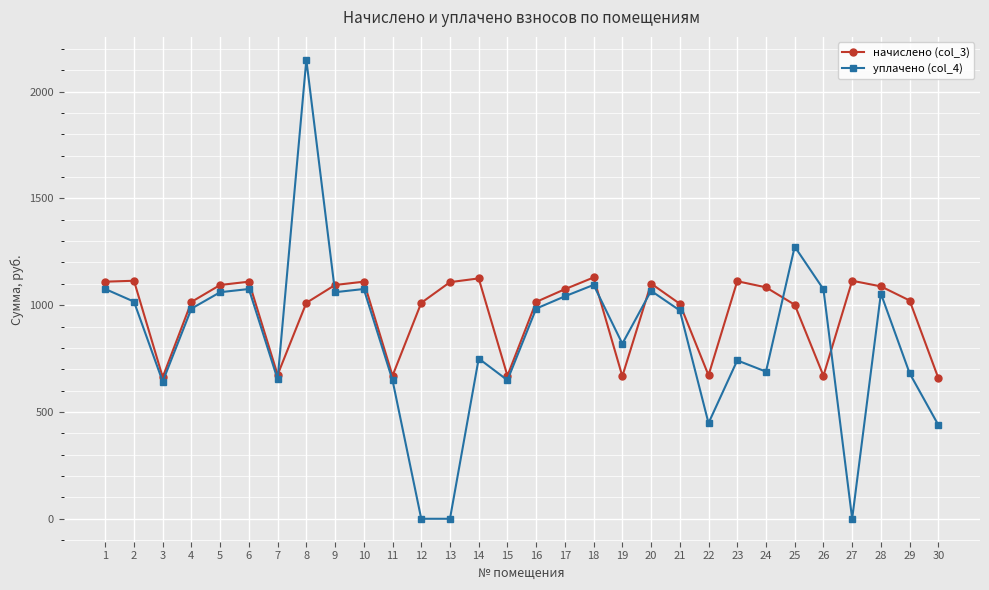

What is the difference between the highest and lowest values at 29?

340.6